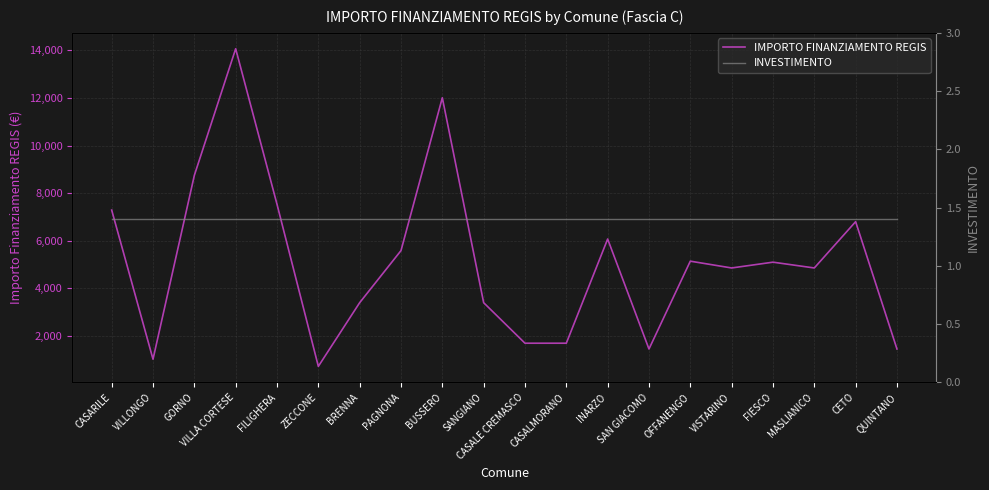

Reading left to right, what are all the values shown in this chart?

IMPORTO FINANZIAMENTO REGIS: CASARILE=7290.0	VILLONGO=1029.0	GORNO=8748.0	VILLA CORTESE=14063.0	FILIGHERA=7533.0	ZECCONE=729.0	BRENNA=3402.0	PAGNONA=5589.0	BUSSERO=12005.0	SANGIANO=3402.0	CASALE CREMASCO=1701.0	CASALMORANO=1701.0	INARZO=6075.0	SAN GIACOMO=1458.0	OFFANENGO=5145.0	VISTARINO=4860.0	FIESCO=5103.0	MASLIANICO=4860.0	CETO=6804.0	QUINTANO=1458.0
INVESTIMENTO: CASARILE=1.4	VILLONGO=1.4	GORNO=1.4	VILLA CORTESE=1.4	FILIGHERA=1.4	ZECCONE=1.4	BRENNA=1.4	PAGNONA=1.4	BUSSERO=1.4	SANGIANO=1.4	CASALE CREMASCO=1.4	CASALMORANO=1.4	INARZO=1.4	SAN GIACOMO=1.4	OFFANENGO=1.4	VISTARINO=1.4	FIESCO=1.4	MASLIANICO=1.4	CETO=1.4	QUINTANO=1.4